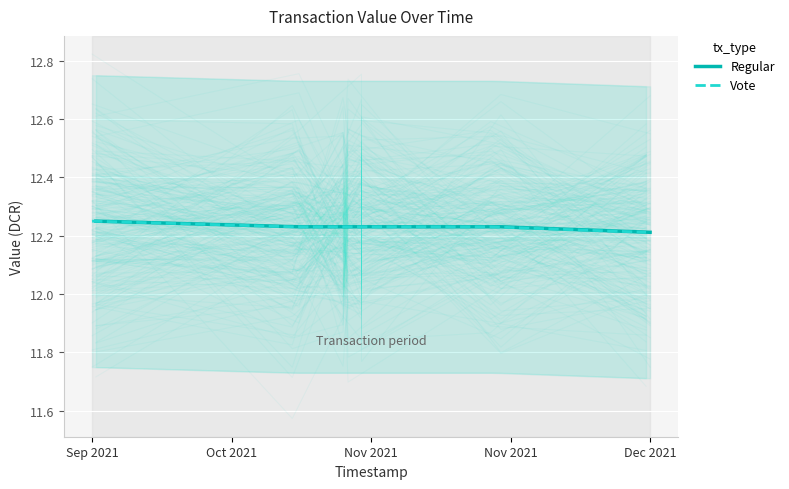

How many series are shown in this chart?

2